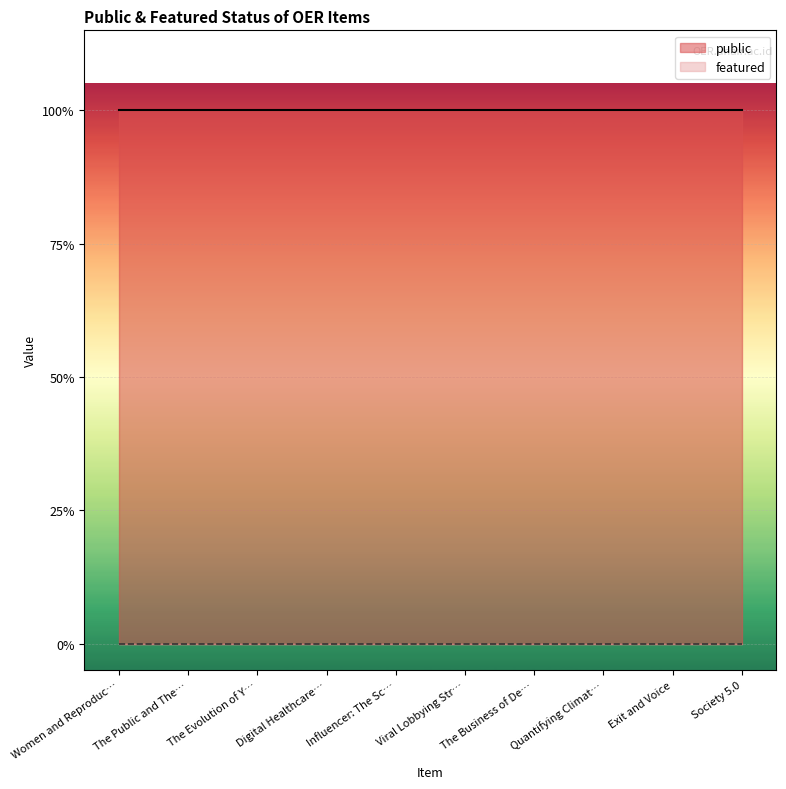

True or false: featured and public intersect in this chart.

False